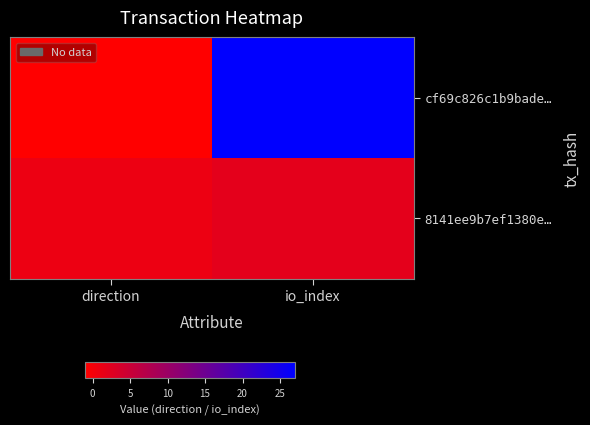

Reading right to left, what are all the values shown in this chart?

cf69c826c1b9bade…: io_index=27	direction=-1
8141ee9b7ef1380e…: io_index=2	direction=1